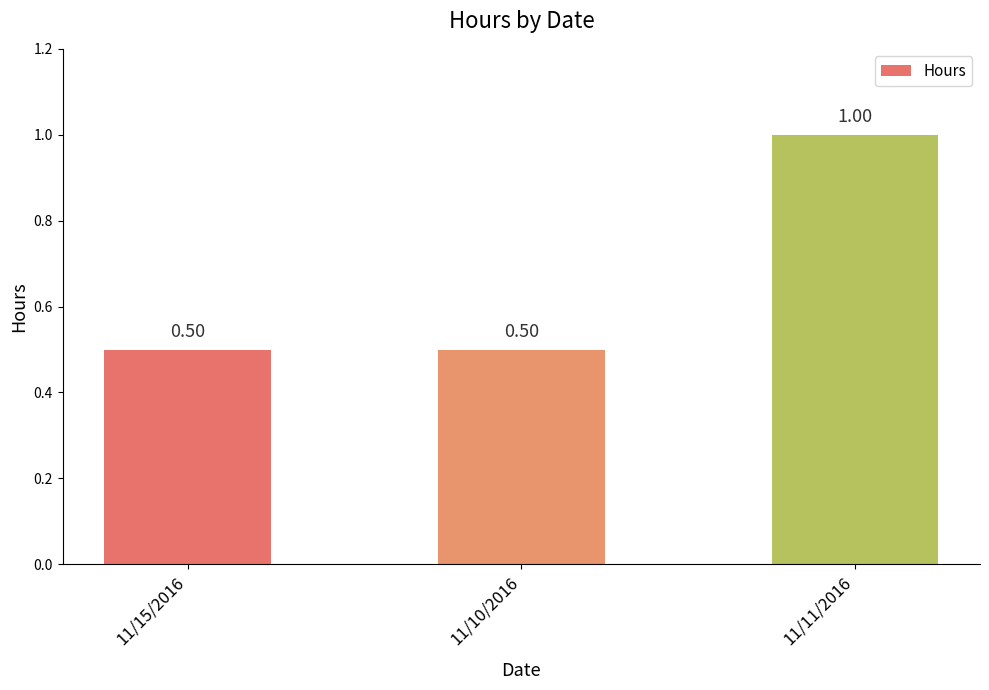

What is the change in value from 11/10/2016 to 11/11/2016?

+0.5